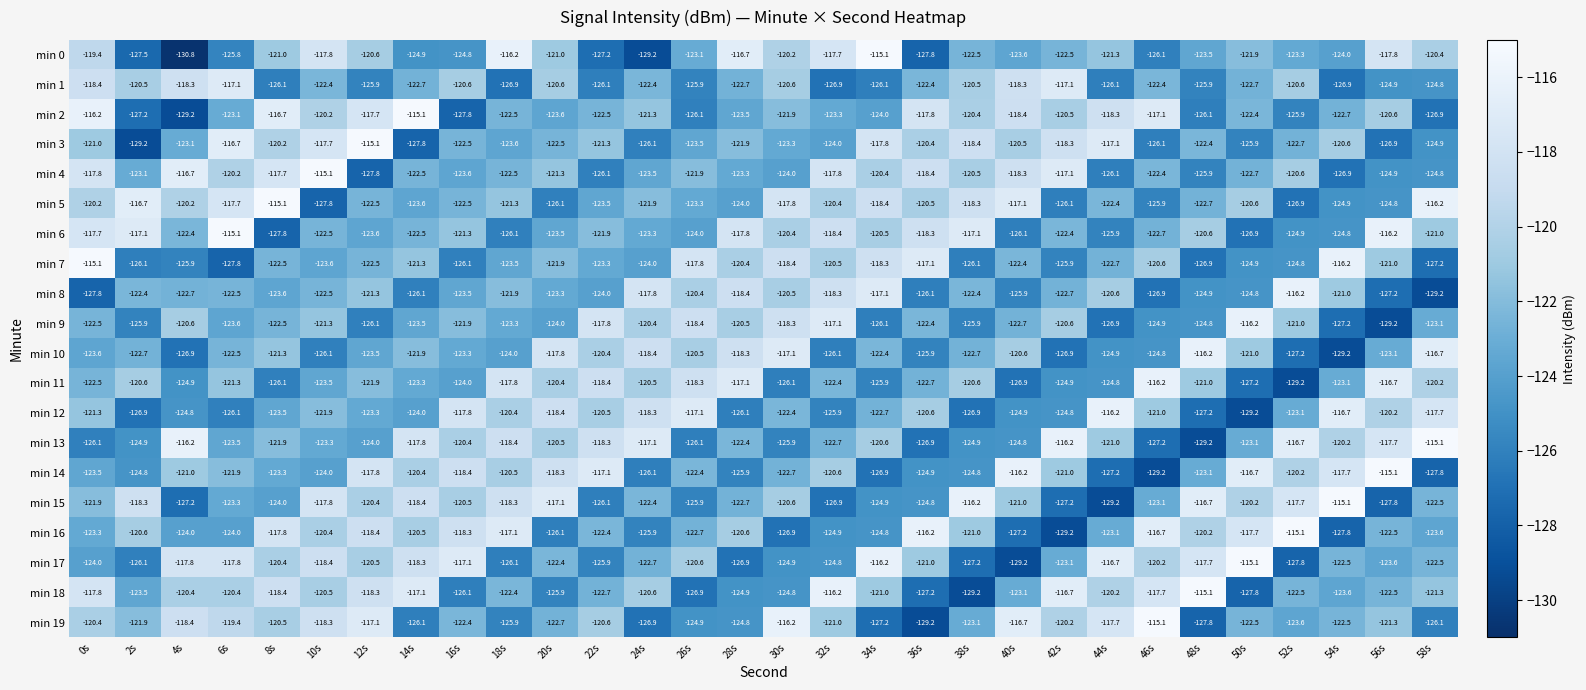

What is the difference between the second highest and second lowest values in the min 18 series?

11.6